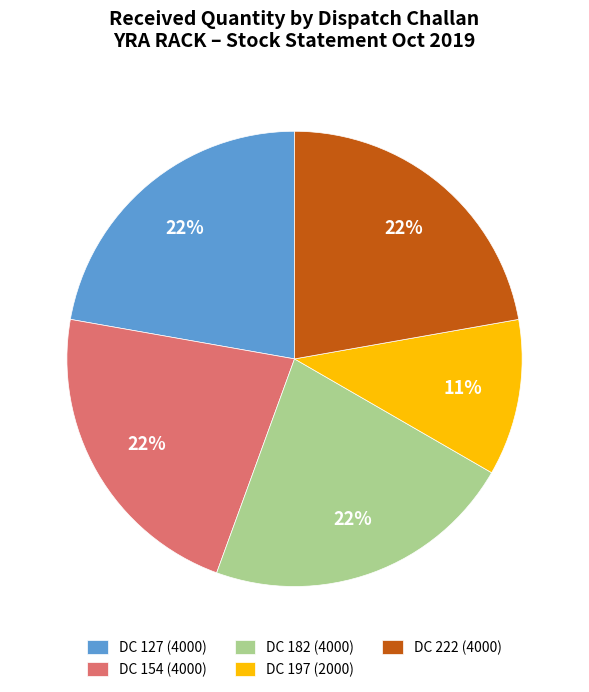

Is the sum of DC 154 (4000) and DC 222 (4000) greater than half?

No